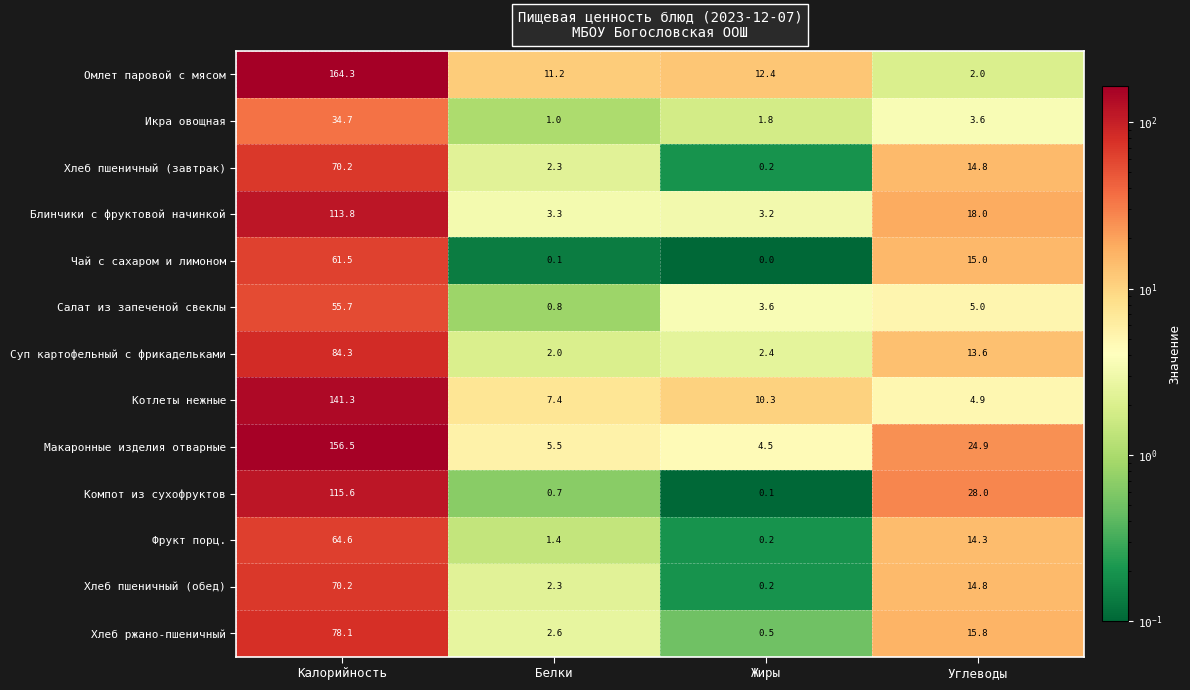

Which series has the widest spread of values?

Омлет паровой с мясом